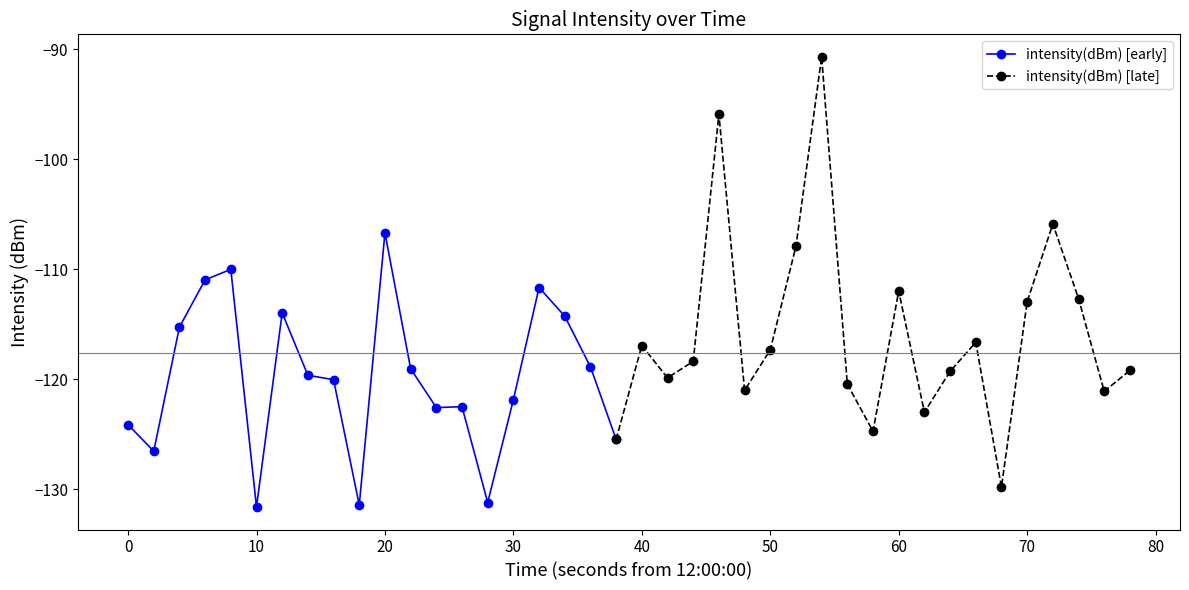

How many values are below -119?

21